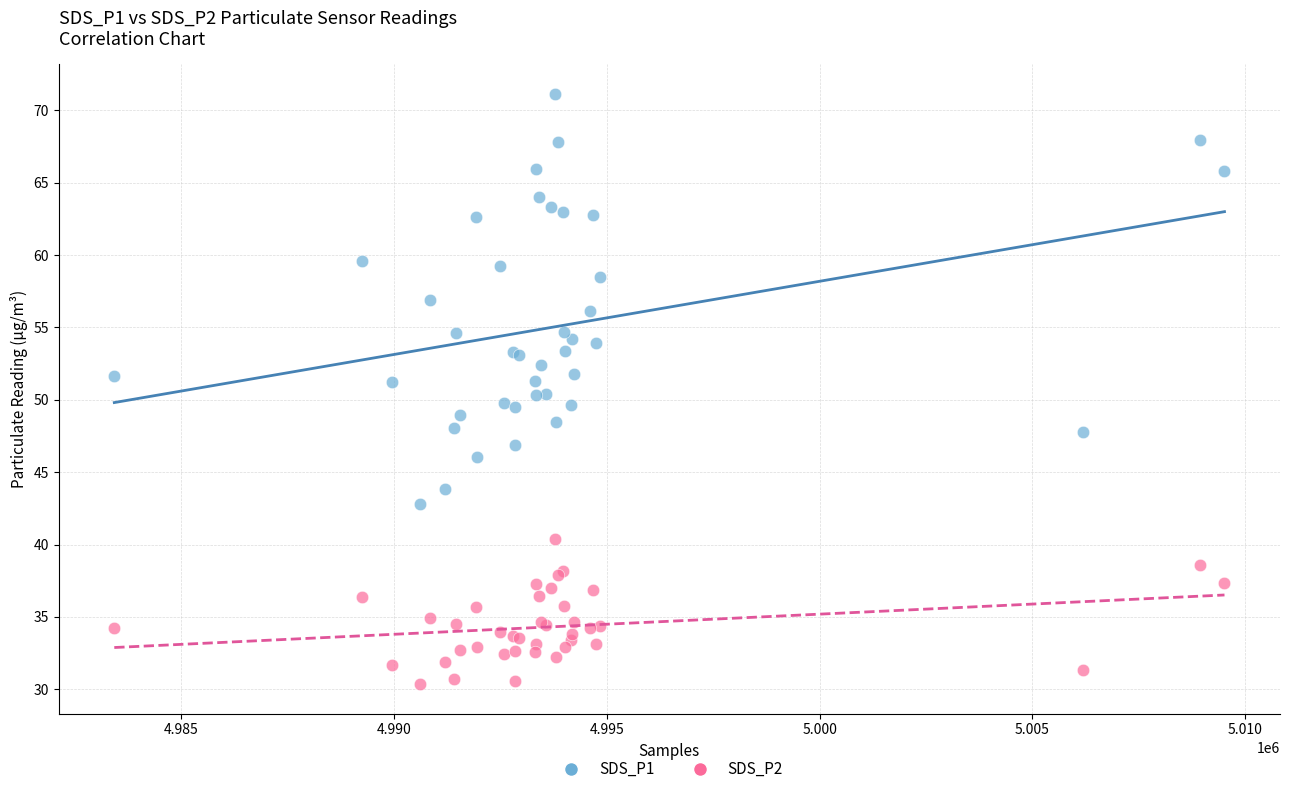

Which series contains the lowest Y value?

SDS_P2